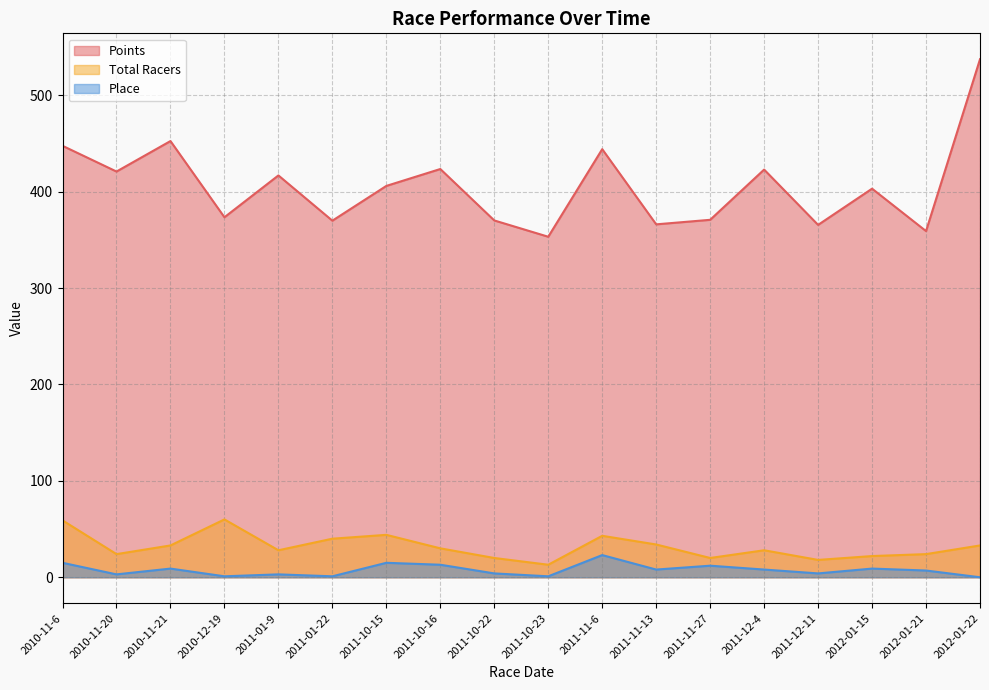

Does the chart display data point markers on the line(s)?

No